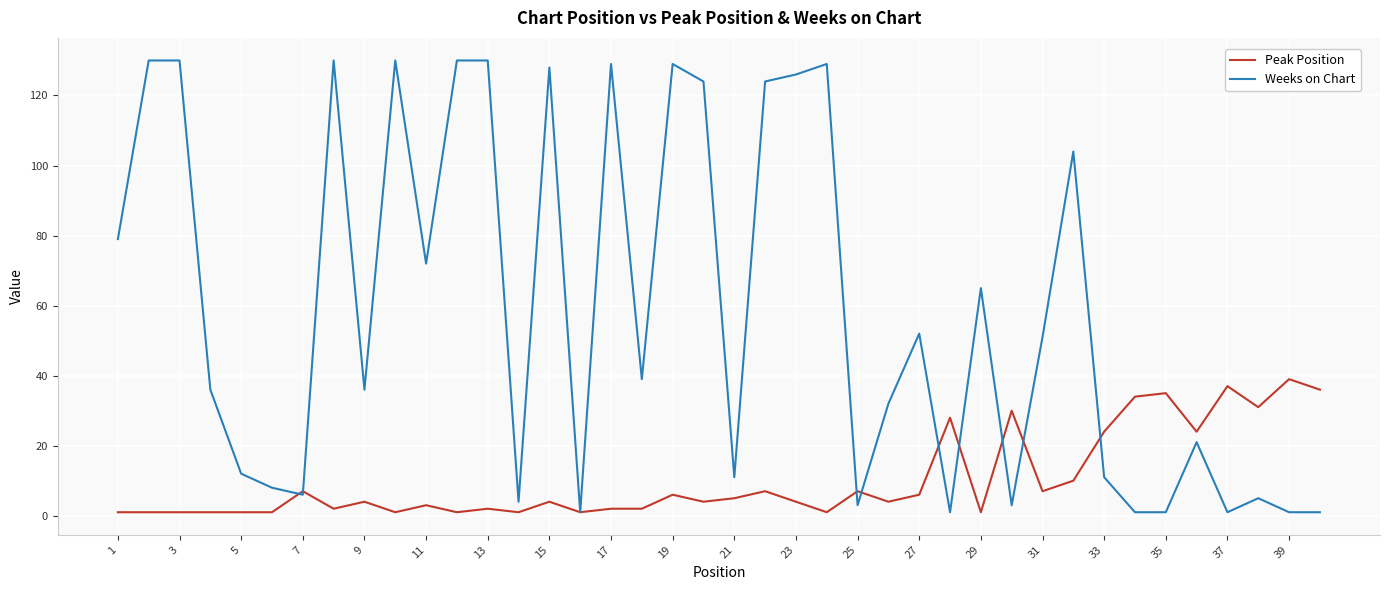

True or false: Peak Position and Weeks on Chart cross at least once.

True